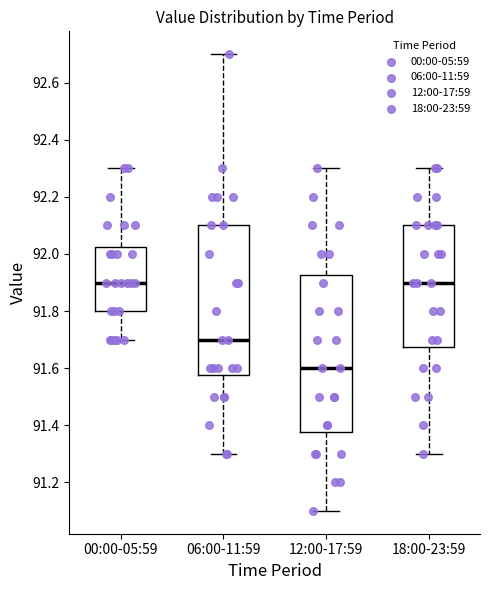

Which box is the tallest, from its lower edge to its upper edge?

12:00-17:59